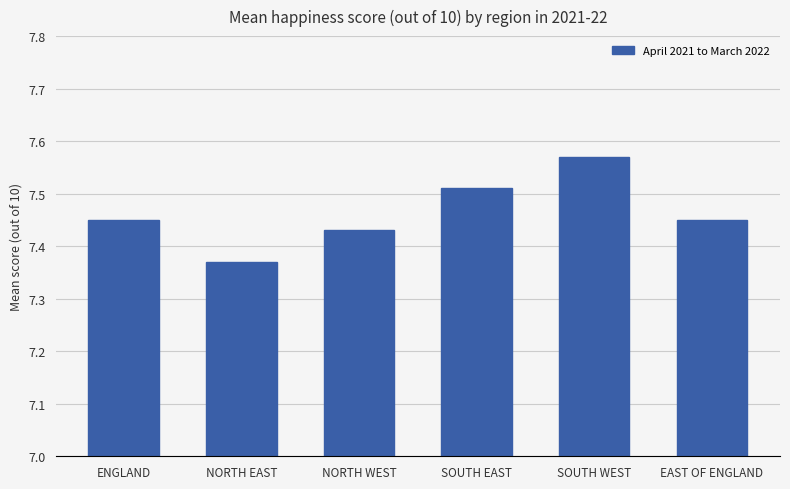

At which category does the chart reach its peak across all series?

SOUTH WEST